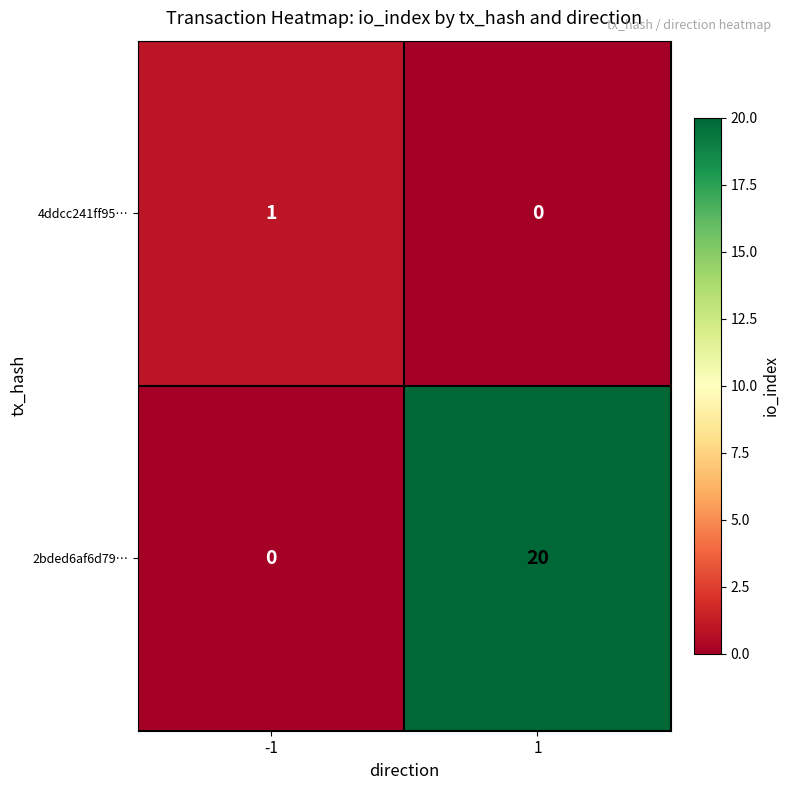

At which category is the sum across all series the highest?

1